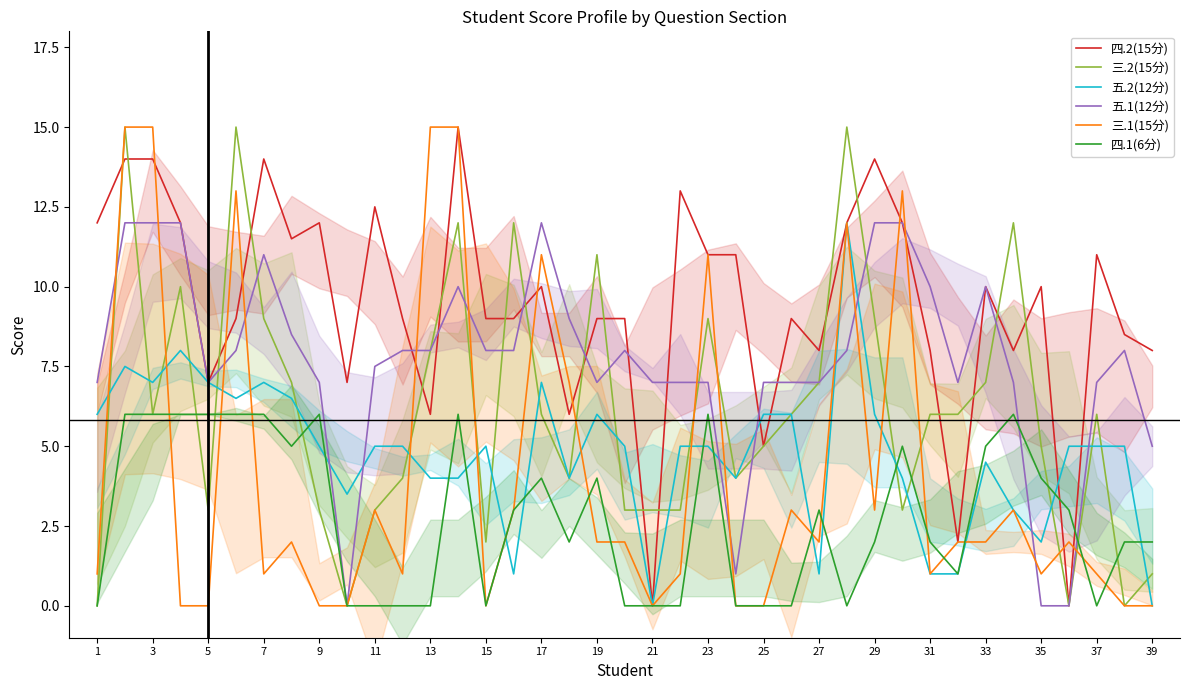

Where does the 四.2(15分) series first go above 9?

1